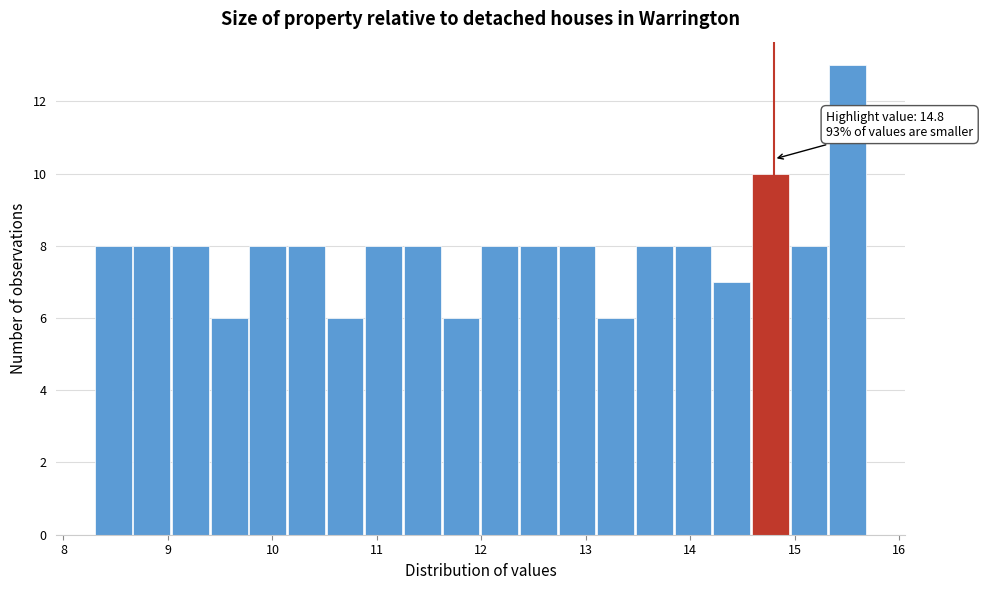

Read against the x-axis, roughly where is the centre of the tallest bar?

15.5